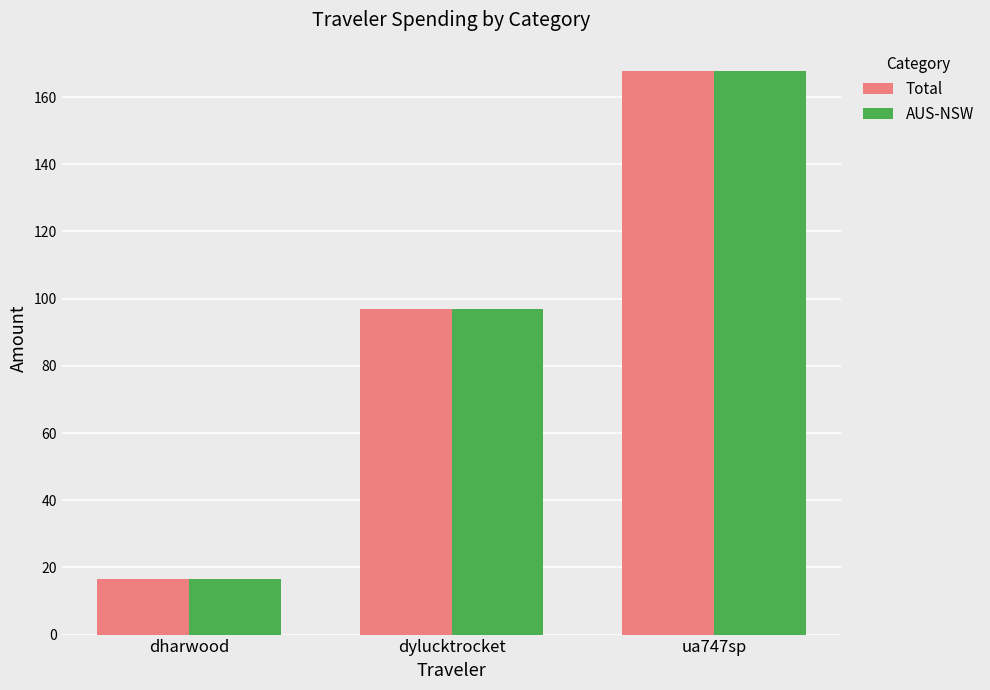

Reading left to right, list all the values displayed in this chart.

Total: dharwood=16.7	dylucktrocket=96.9	ua747sp=167.8
AUS-NSW: dharwood=16.7	dylucktrocket=96.9	ua747sp=167.8